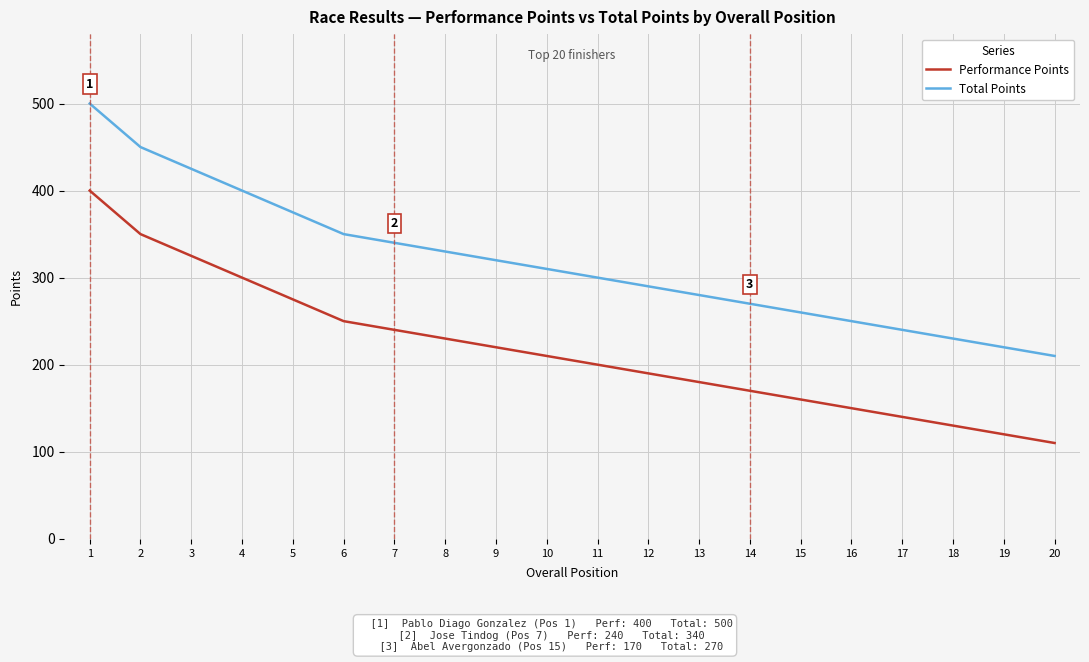

Is the value of Total Points at 19 greater than the value of Performance Points at 17?

Yes